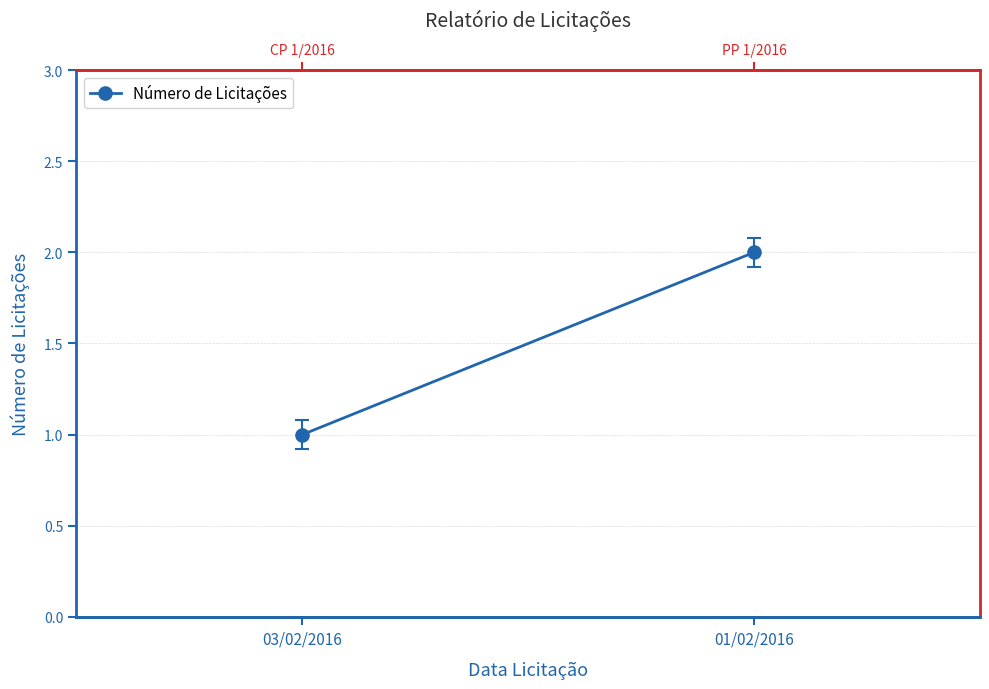

Is it true that the value at 03/02/2016 is 1?

False